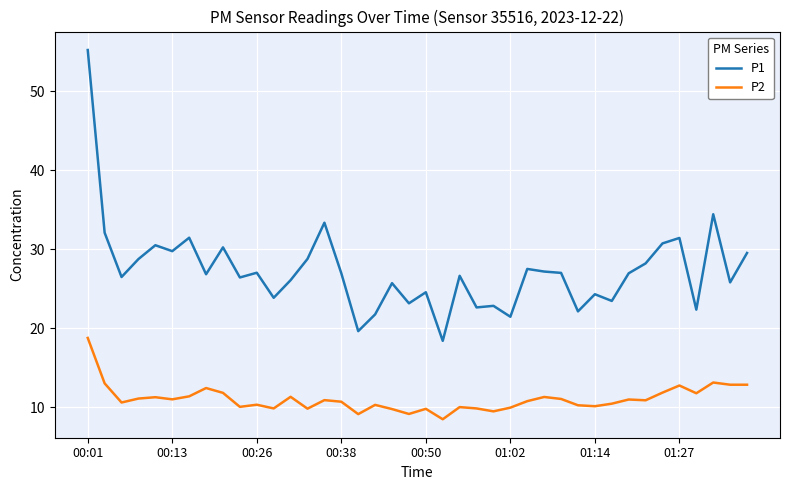

True or false: P2 and P1 cross at least once.

False